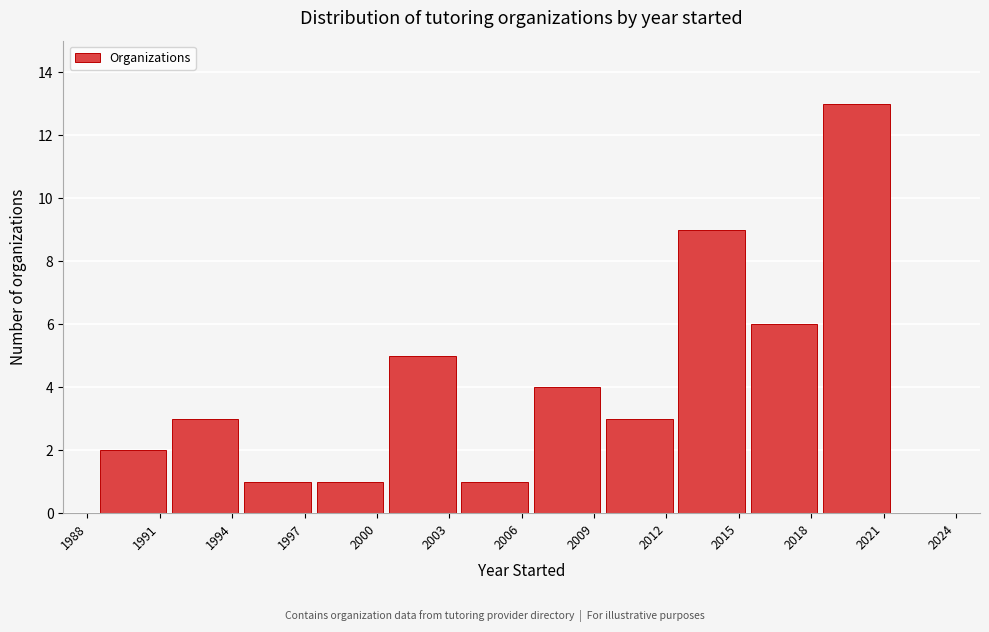

Reading left to right, list every bar in this chart as the range it spans on the x-axis followed by its height. The values are not printed on the chart, so give them approximately, as read against the axis.

1988.5 to 1991.5: 2
1991.5 to 1994.5: 3
1994.5 to 1997.5: 1
1997.5 to 2000.5: 1
2000.5 to 2003.5: 5
2003.5 to 2006.5: 1
2006.5 to 2009.5: 4
2009.5 to 2012.5: 3
2012.5 to 2015.5: 9
2015.5 to 2018.5: 6
2018.5 to 2021.5: 13